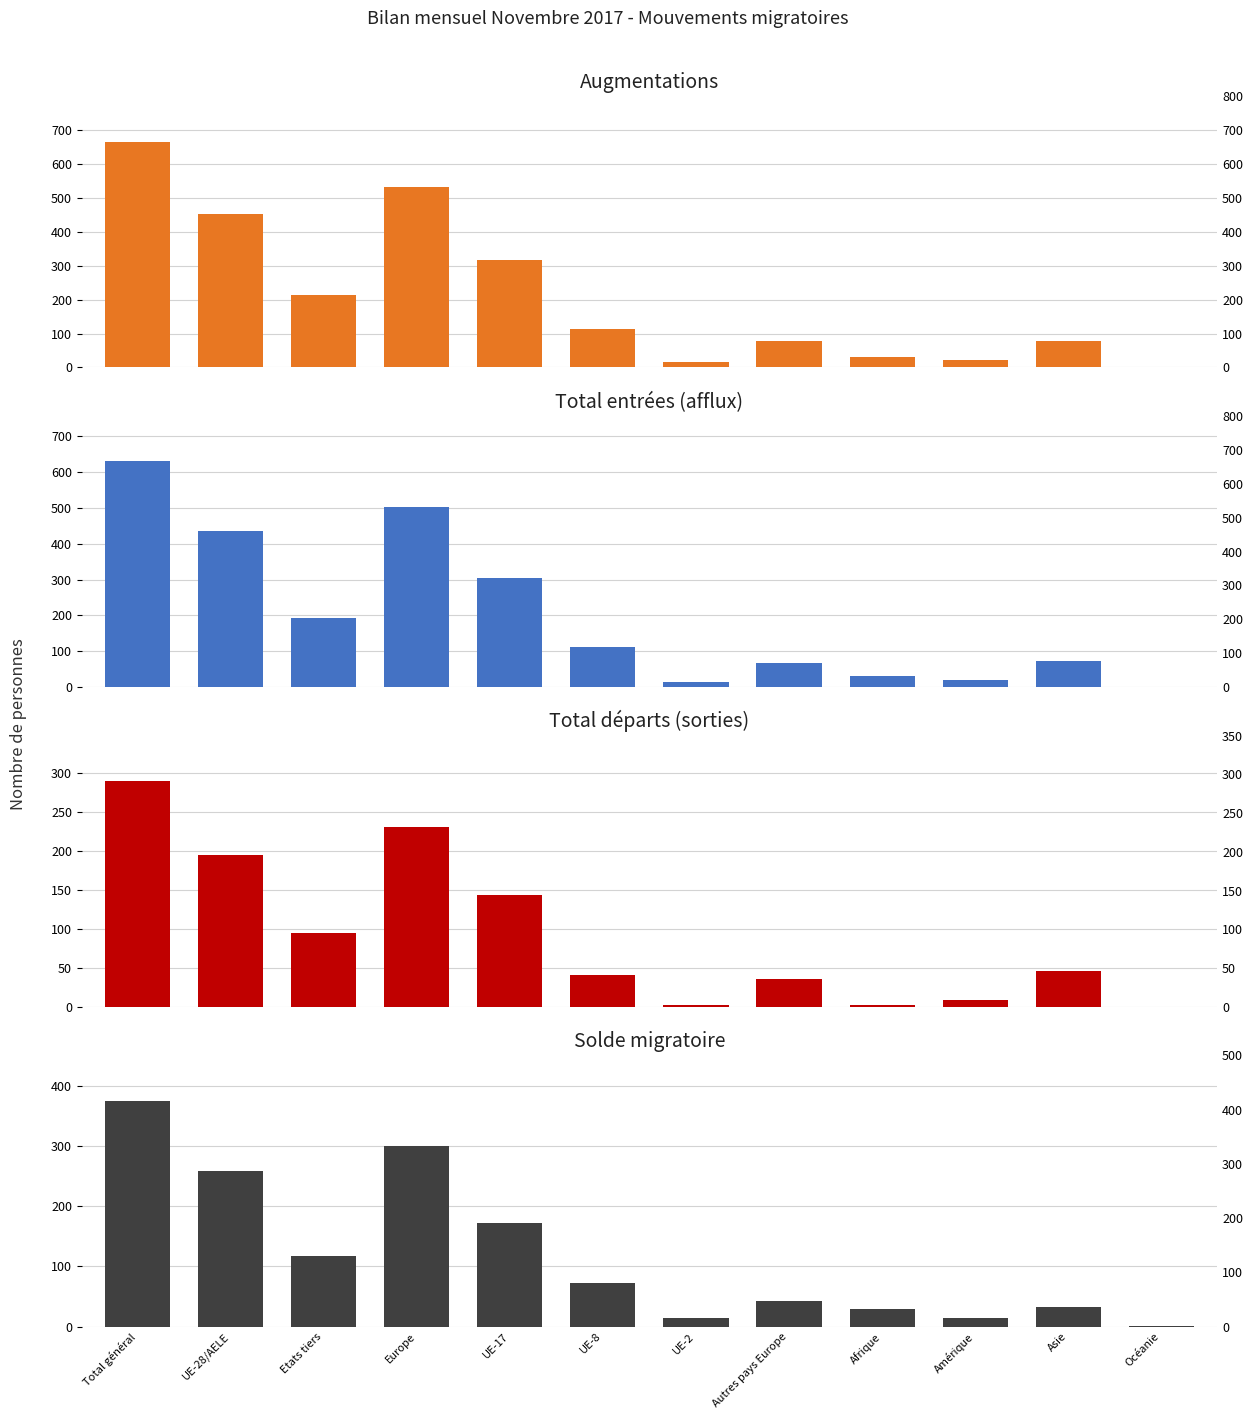

What position from the left is Etats tiers?

3